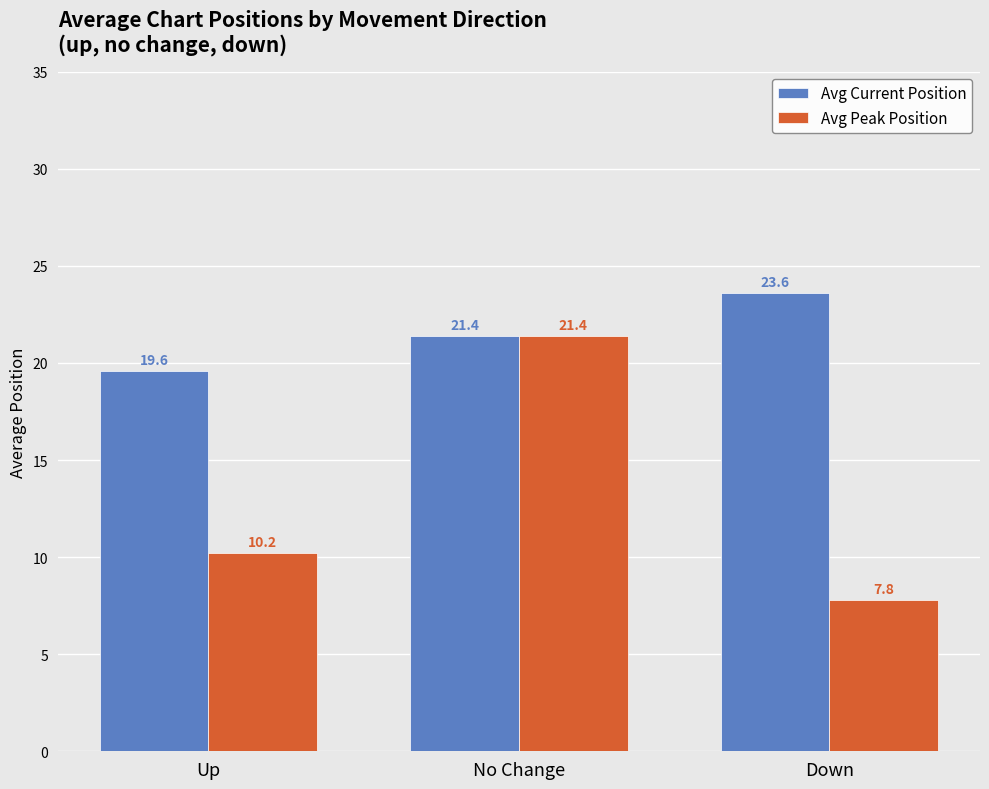

What is the value of the Avg Peak Position bar at the 1st from the left?

10.2